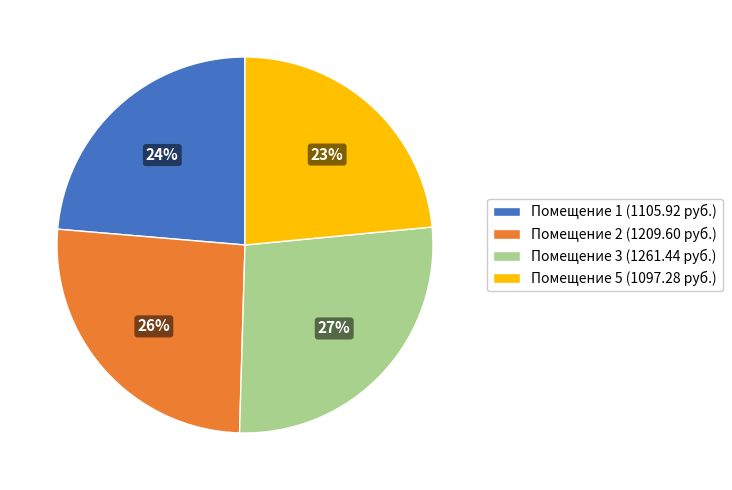

How many slices are in this pie chart?

4